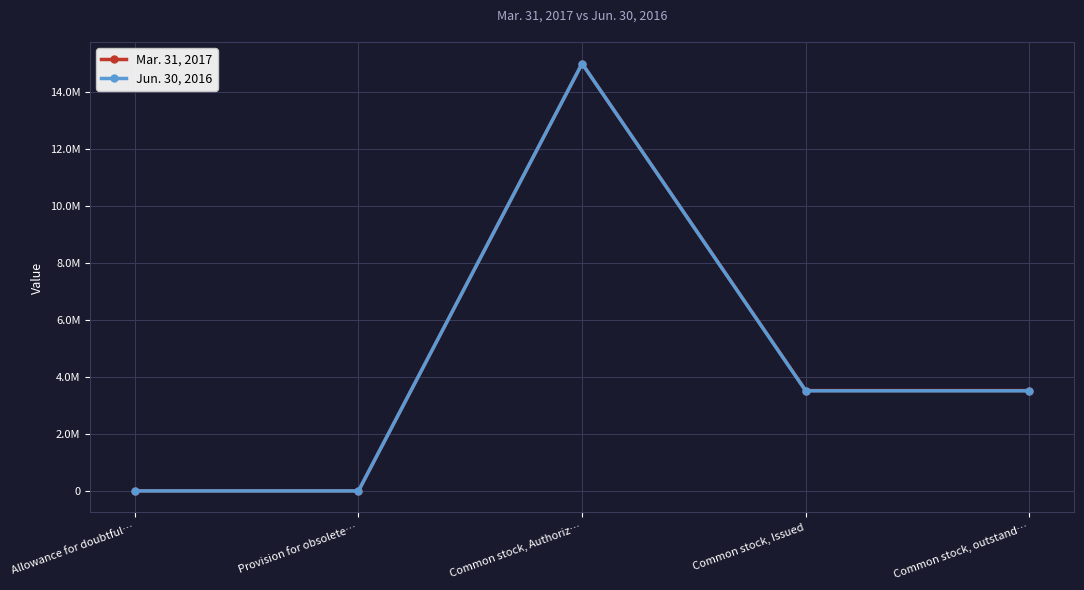

What is the difference between the Mar. 31, 2017 values at Provision for obsolete… and Common stock, Authoriz…?

14999325